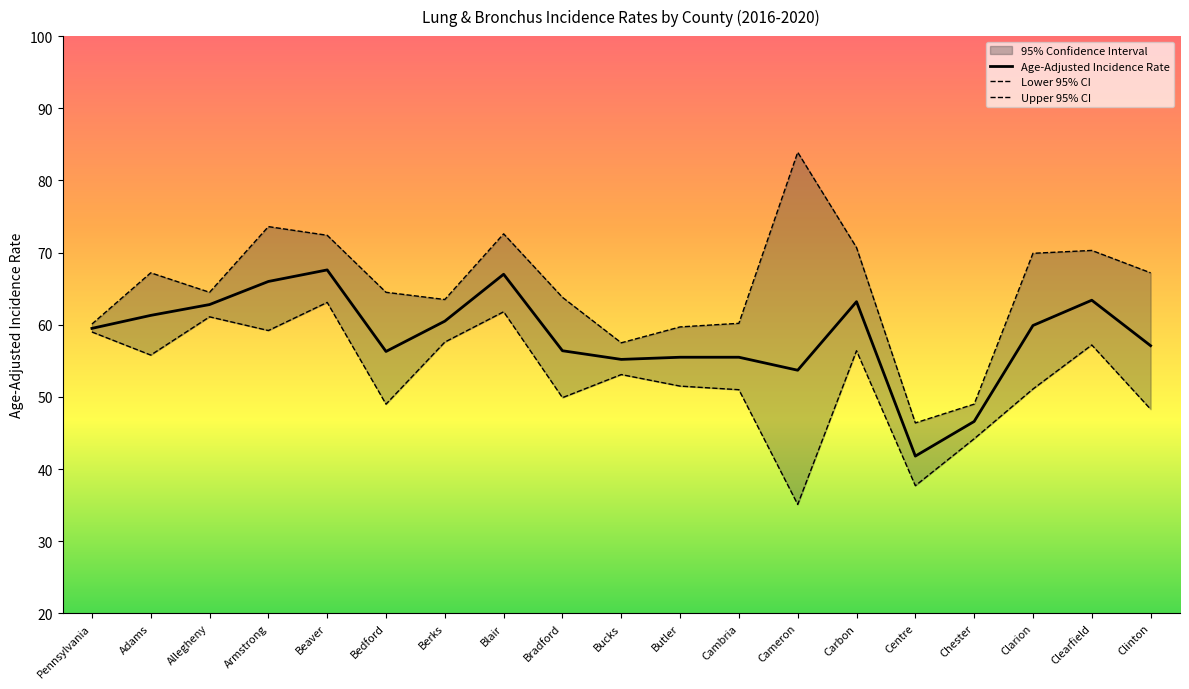

Where is the first local minimum for Upper 95% CI?

Allegheny